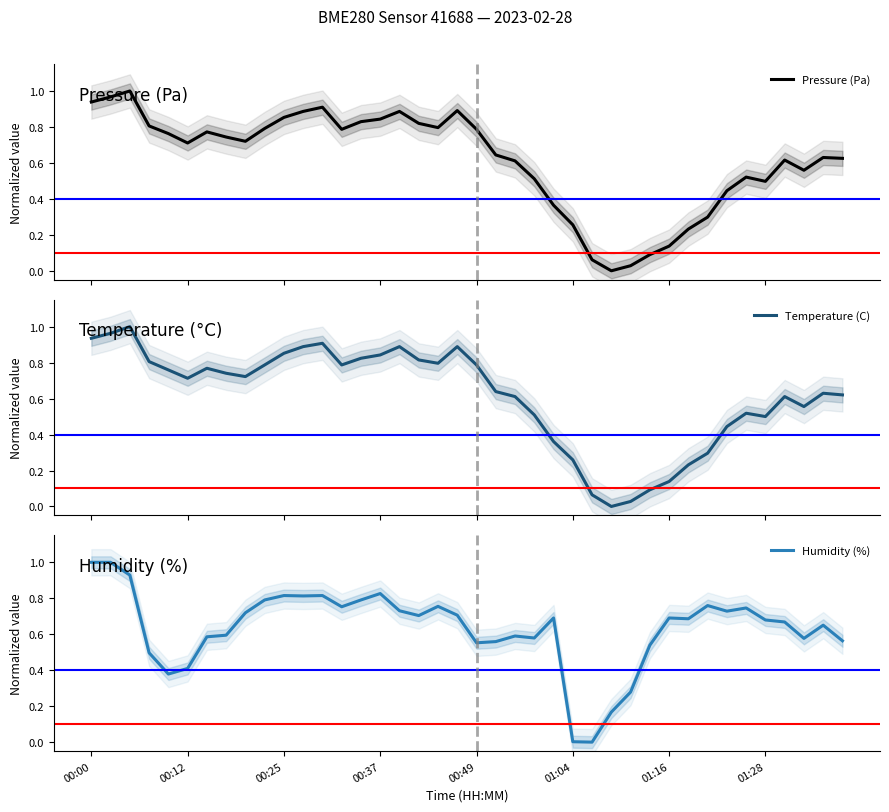

Between 16 and 30, which series saw the biggest shift?

Temperature (C)